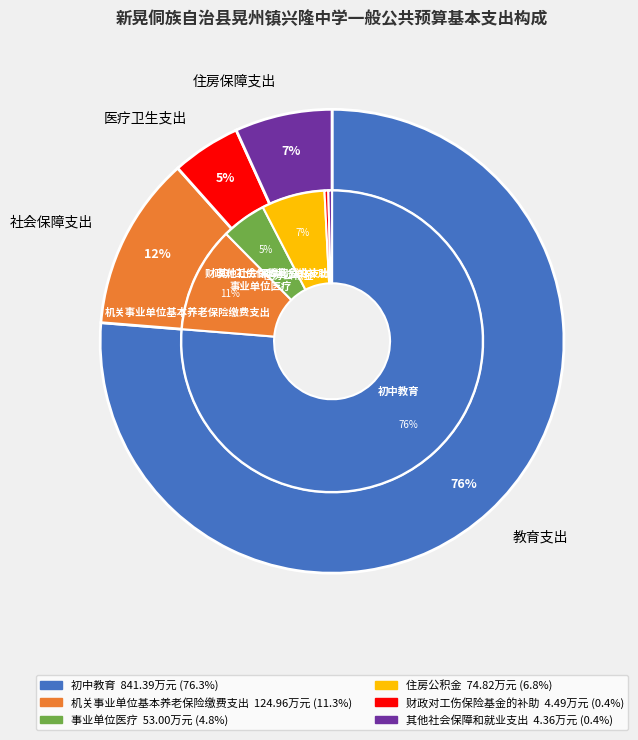

Rank the categories by value from lowest to highest.

其他社会保障和就业支出, 财政对工伤保险基金的补助, 事业单位医疗, 住房公积金, 机关事业单位基本养老保险缴费支出, 初中教育